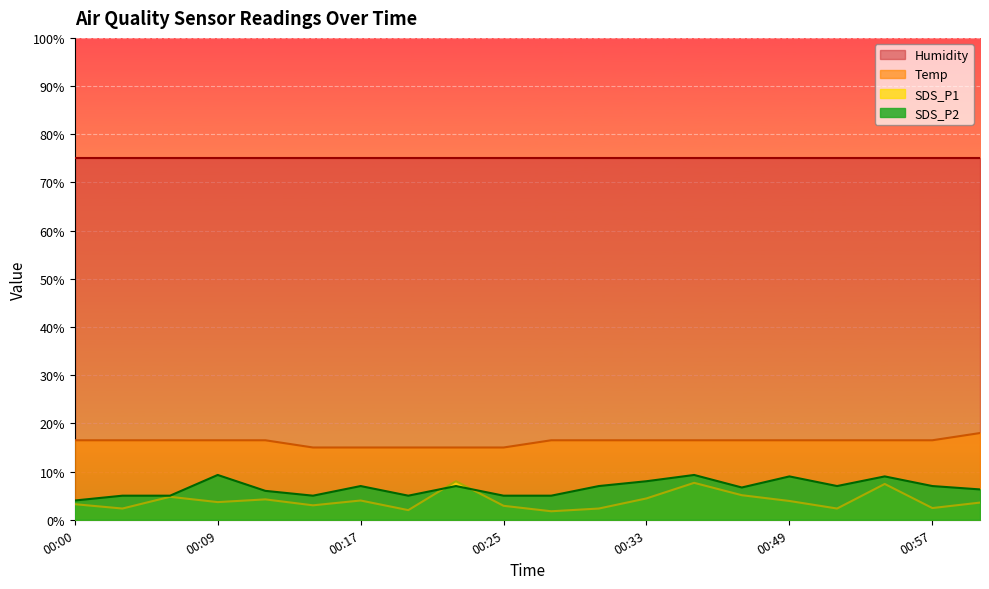

Count the number of data series in this chart.

4